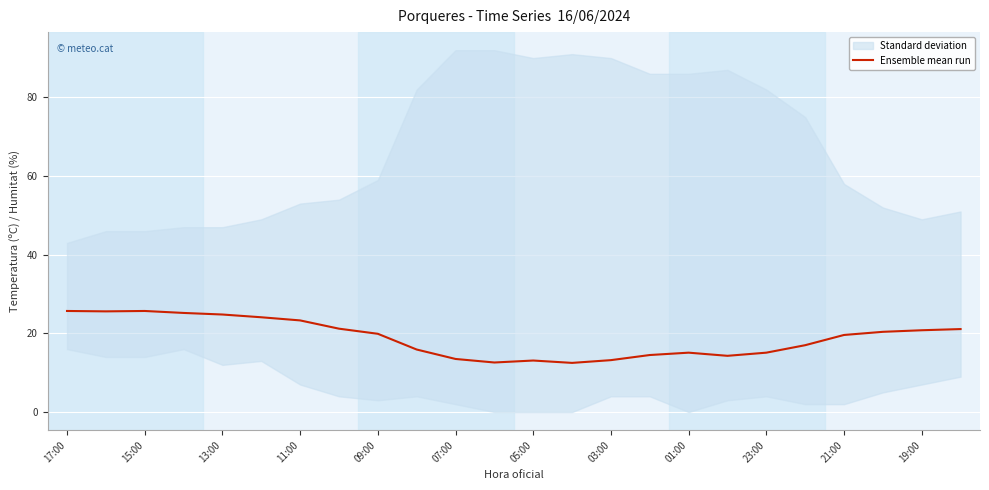

The Ensemble mean run series shows 25.7 at 17:00. True or false?

True